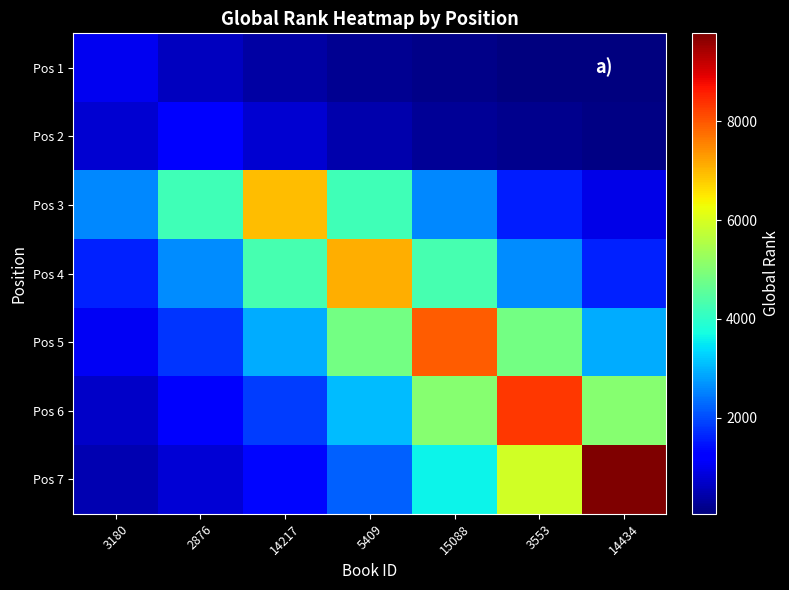

How many categories are shown in the chart?

7